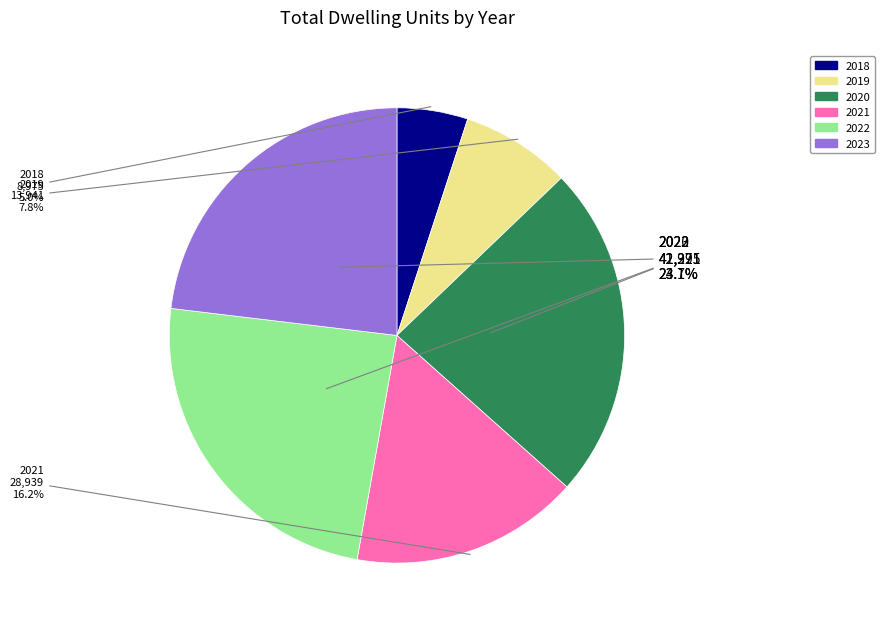

Is there a majority slice in this chart?

No